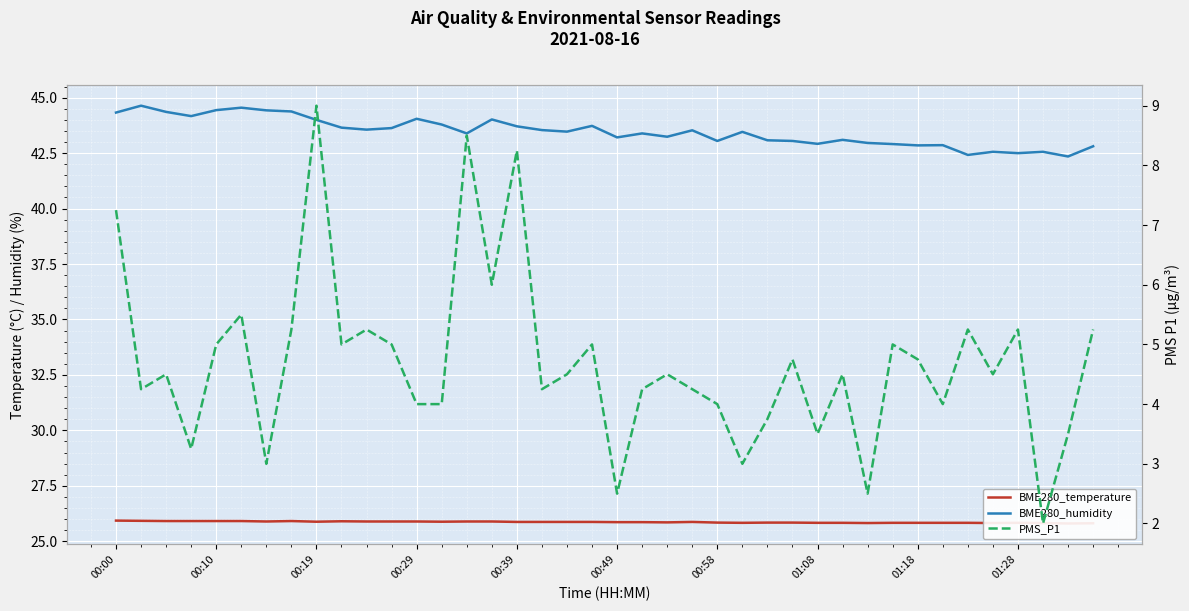

What is the greatest value displayed?

44.6